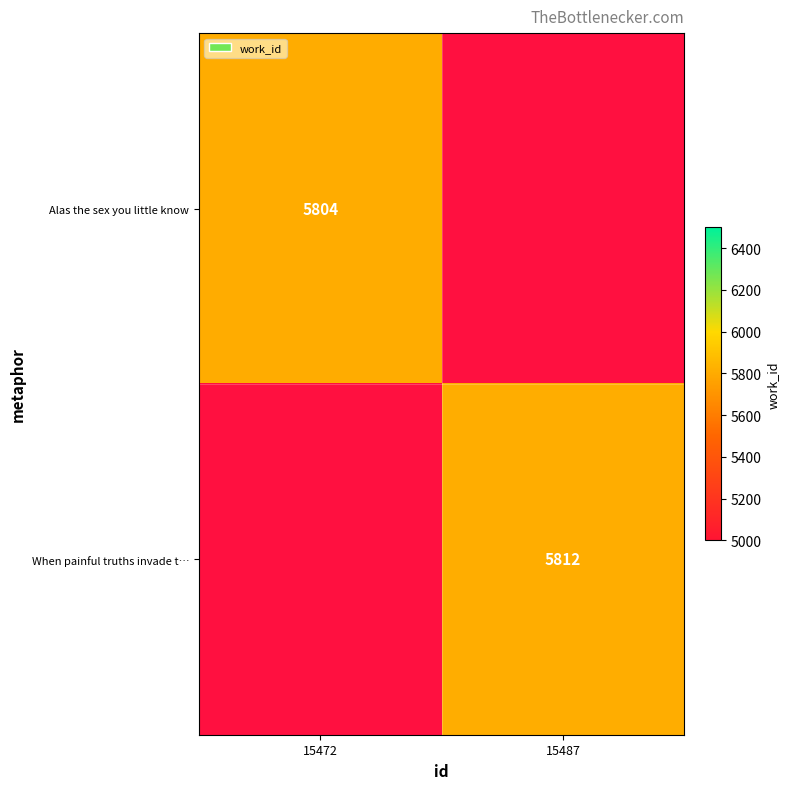

Is it true that When painful truths invade t… equals 1557 at 15487?

False